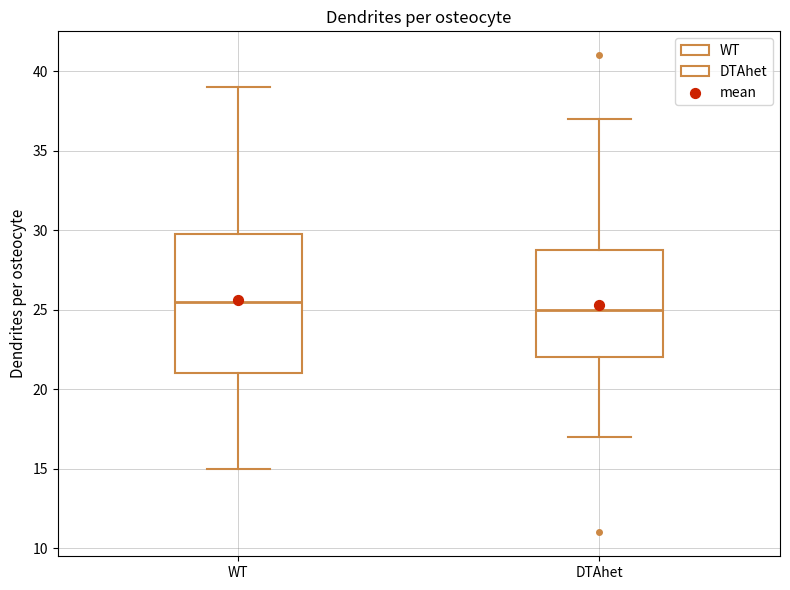

Which box's median line is the highest?

WT